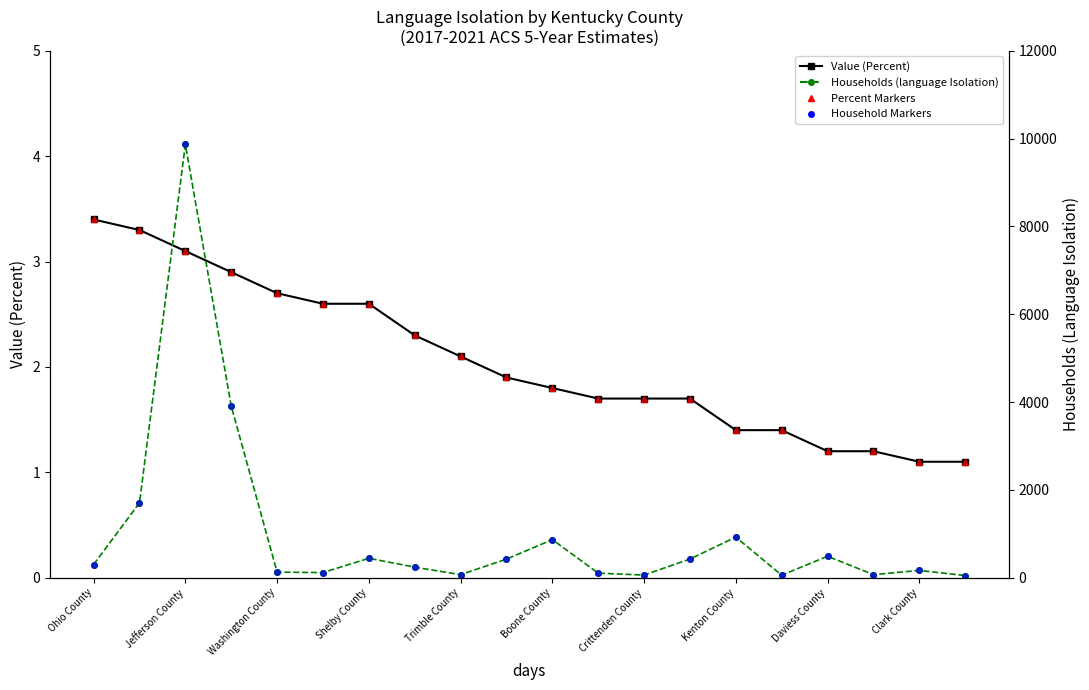

Does the chart have visible grid lines?

No